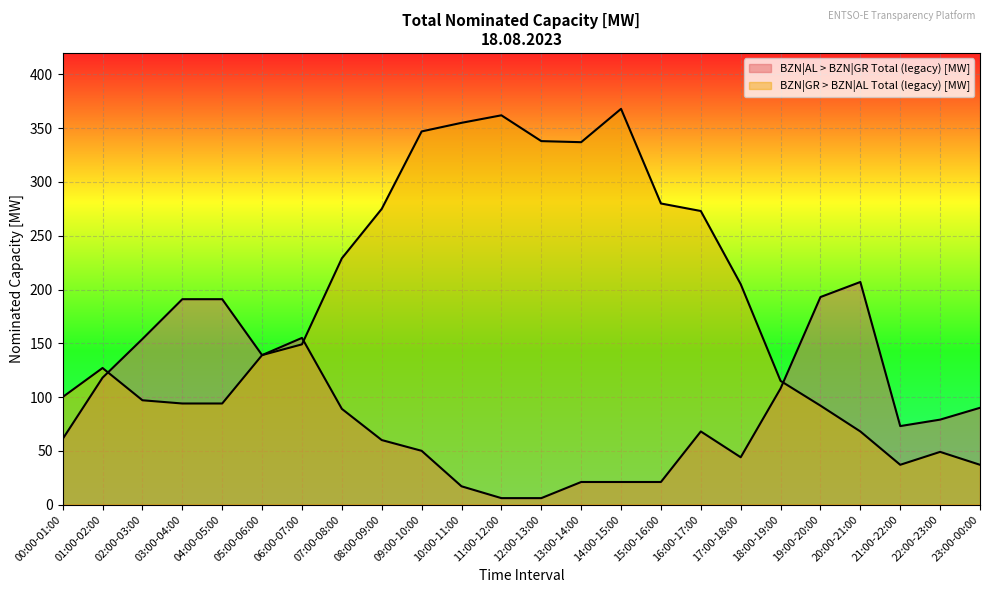

True or false: BZN|GR > BZN|AL Total (legacy) [MW] has a value of 49 at 00:00-01:00.

False